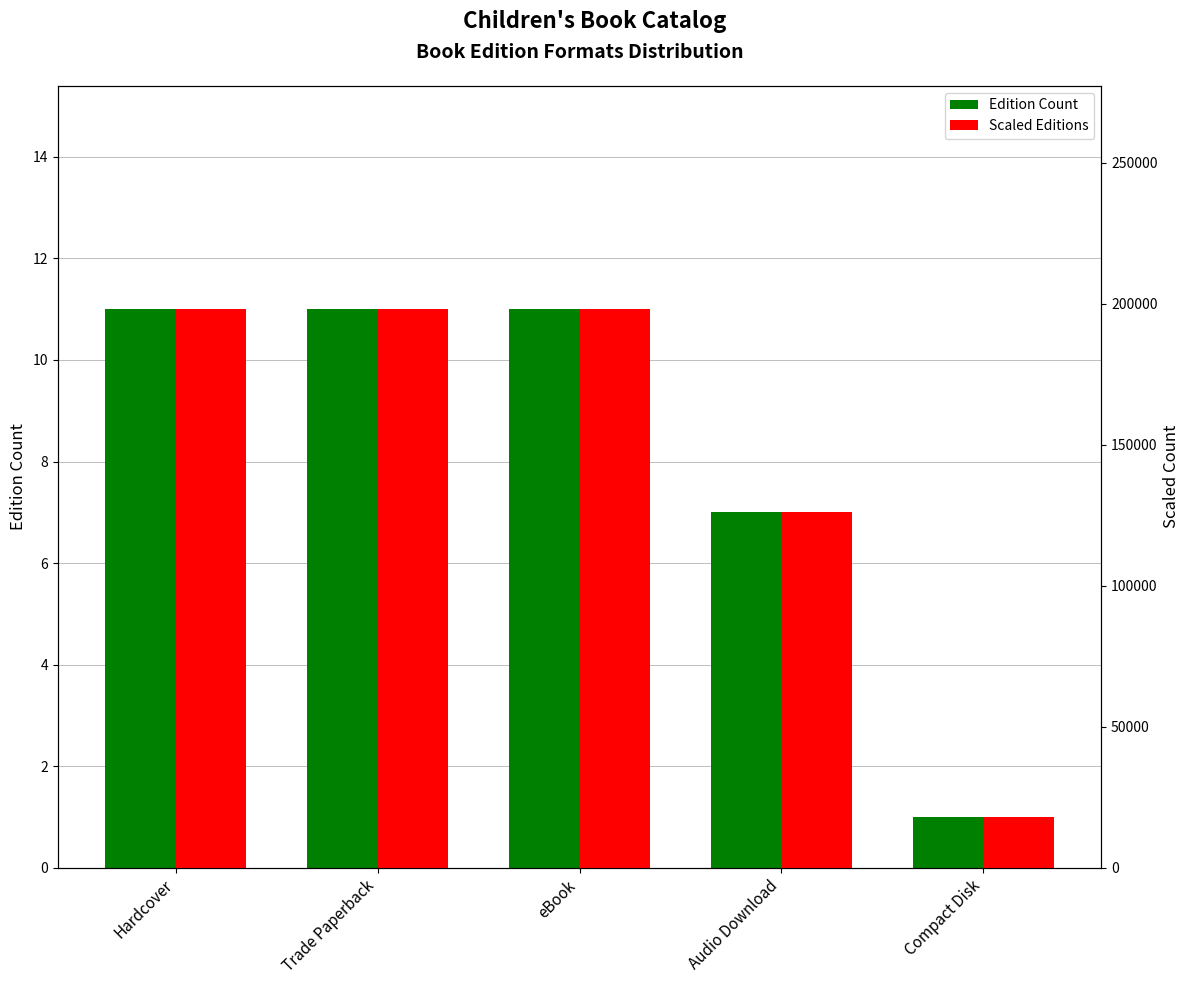

What is the value of the Scaled Editions bar at the 5th from the left?

18000